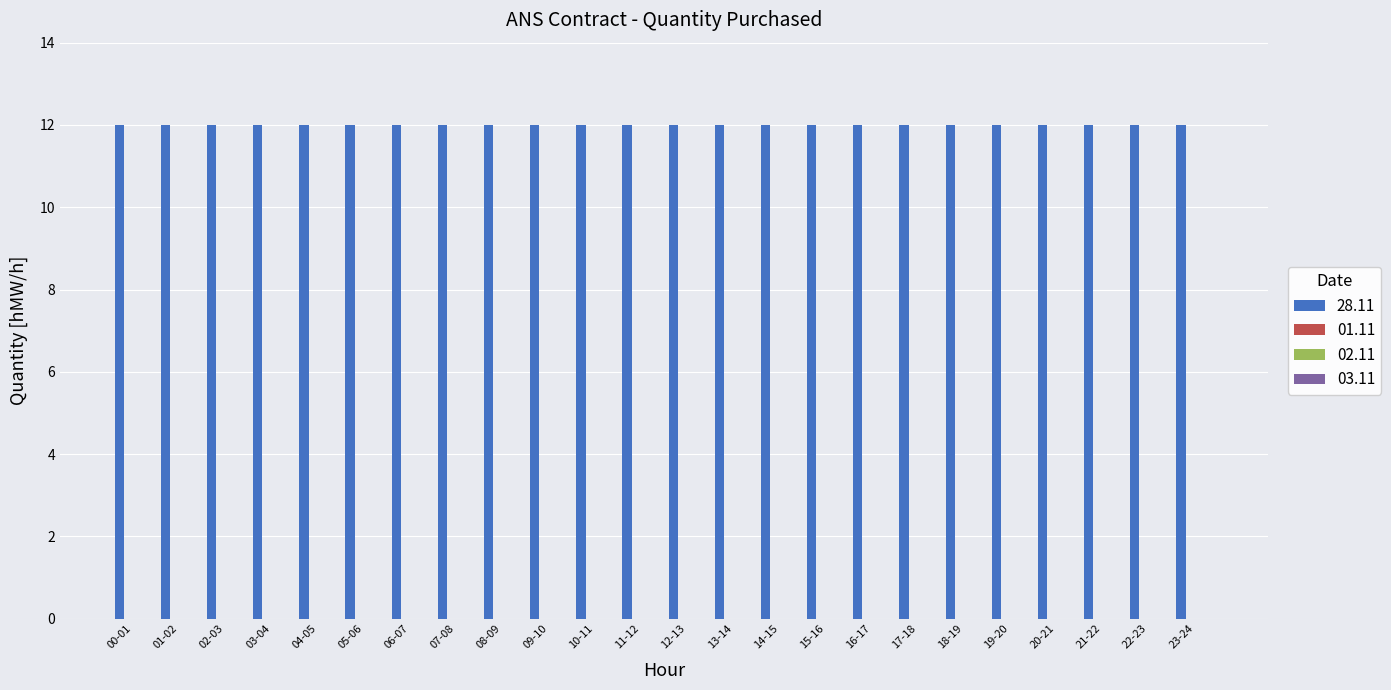

Reading left to right, transcribe all the data shown in this chart.

28.11: 12	12	12	12	12	12	12	12	12	12	12	12	12	12	12	12	12	12	12	12	12	12	12	12
01.11: 0	0	0	0	0	0	0	0	0	0	0	0	0	0	0	0	0	0	0	0	0	0	0	0
02.11: 0	0	0	0	0	0	0	0	0	0	0	0	0	0	0	0	0	0	0	0	0	0	0	0
03.11: 0	0	0	0	0	0	0	0	0	0	0	0	0	0	0	0	0	0	0	0	0	0	0	0